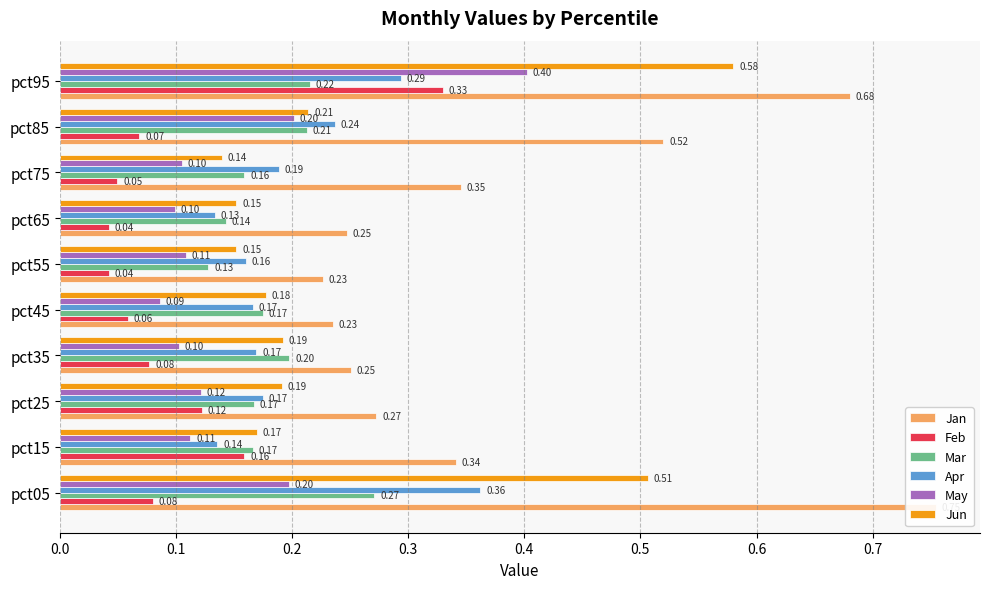

Between pct95 and pct25, which is larger?

pct95